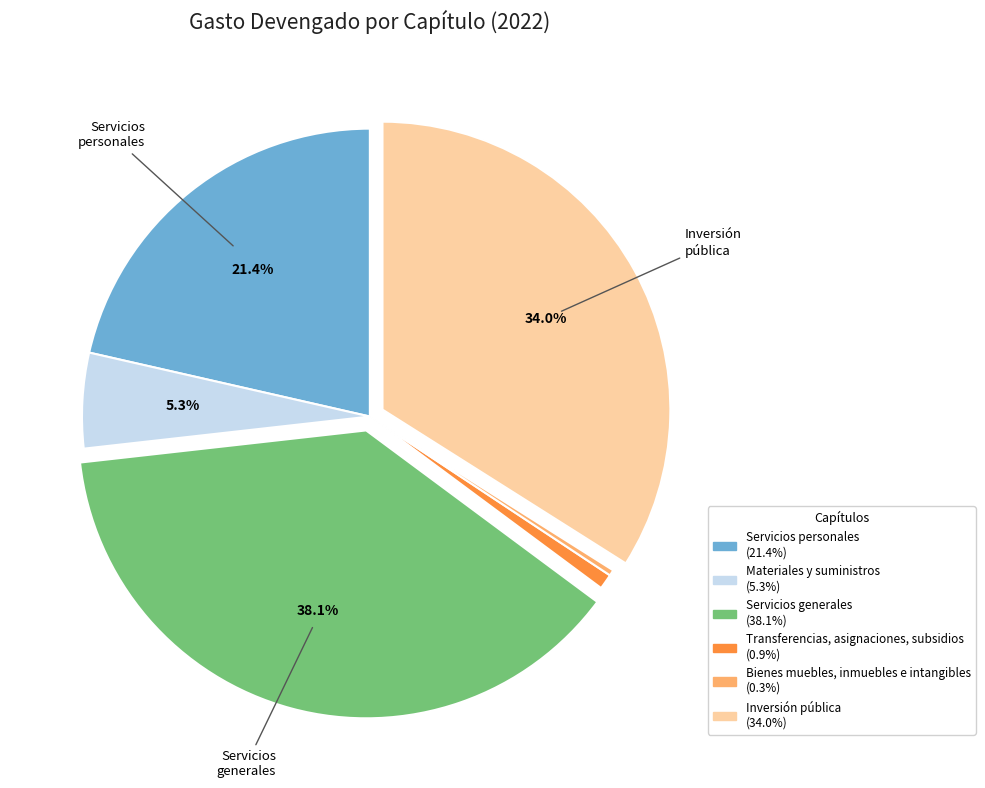

To the nearest percent, what is the difference between the largest and smallest slice percentages?

38%